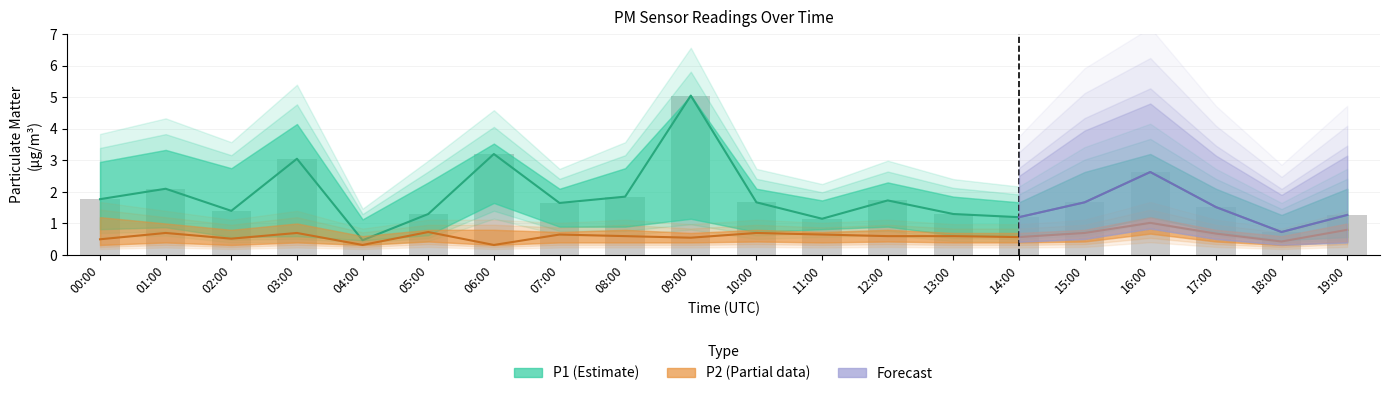

True or false: P2_upper has a value of 0.3 at 12:00.

False